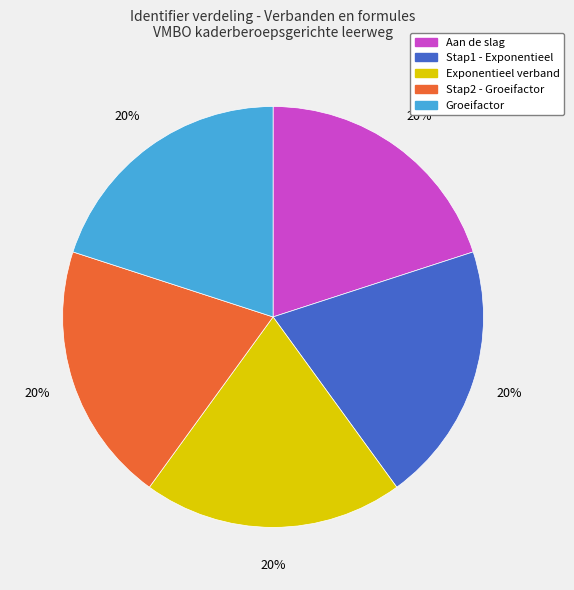

Does Stap2 - Groeifactor represent more than half of the total?

No